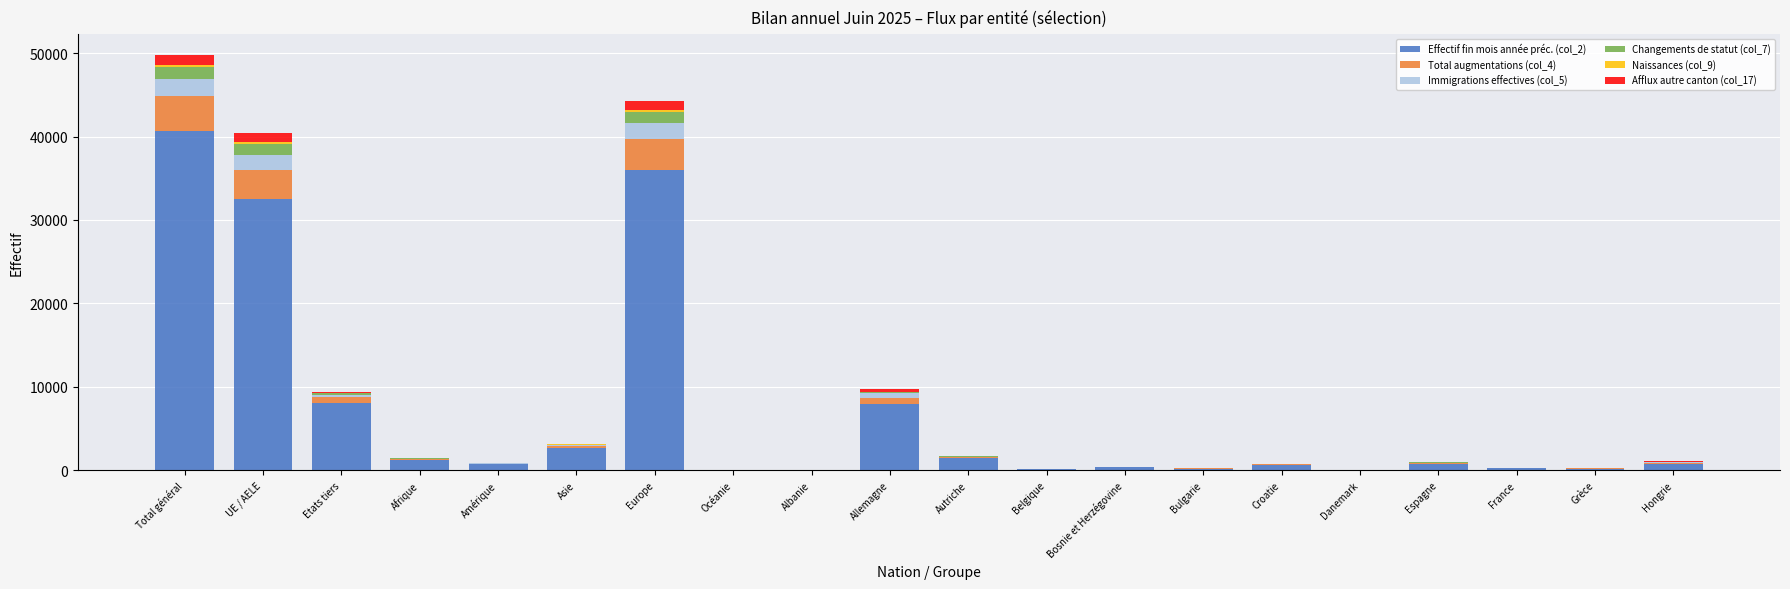

Are the bars horizontal?

No